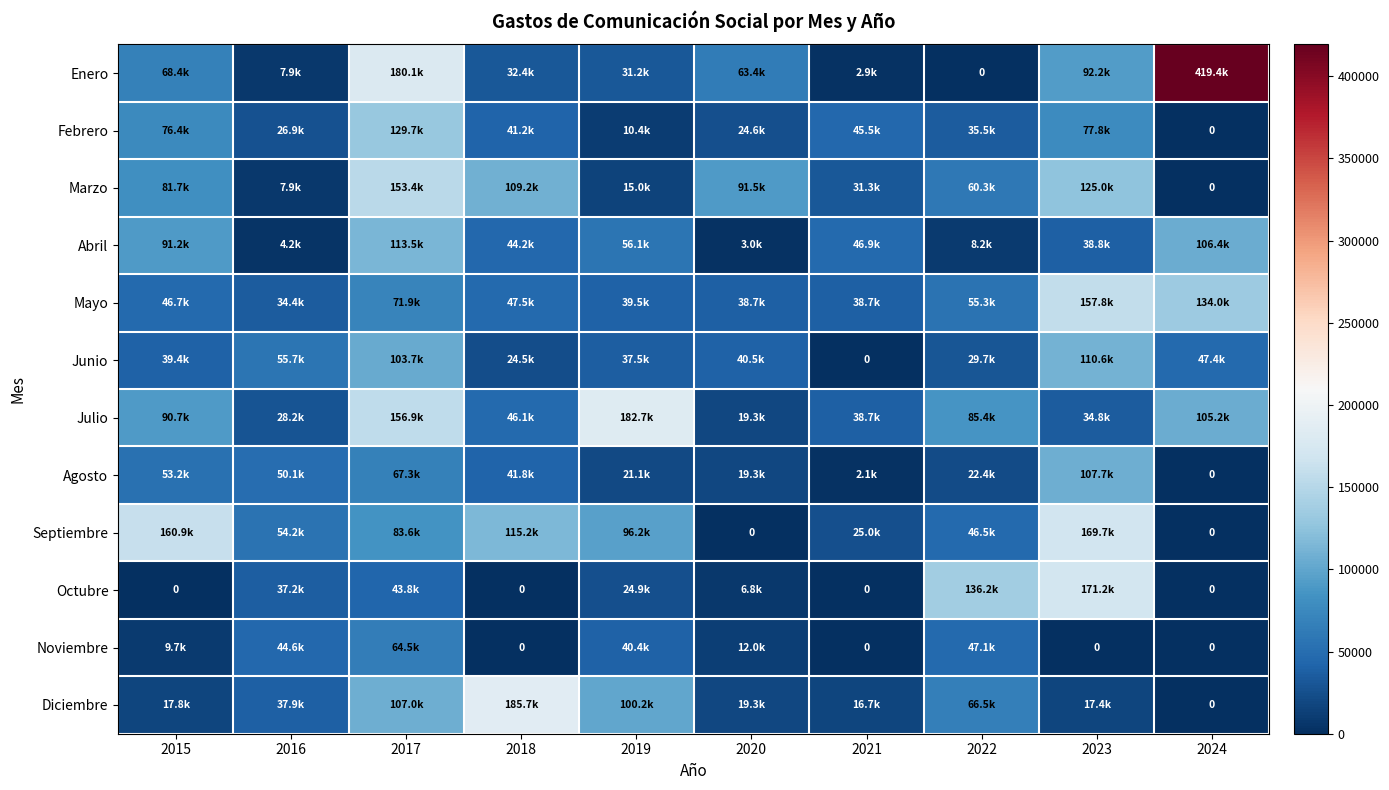

Is it true that Mayo equals 38666.7 at 2020?

True